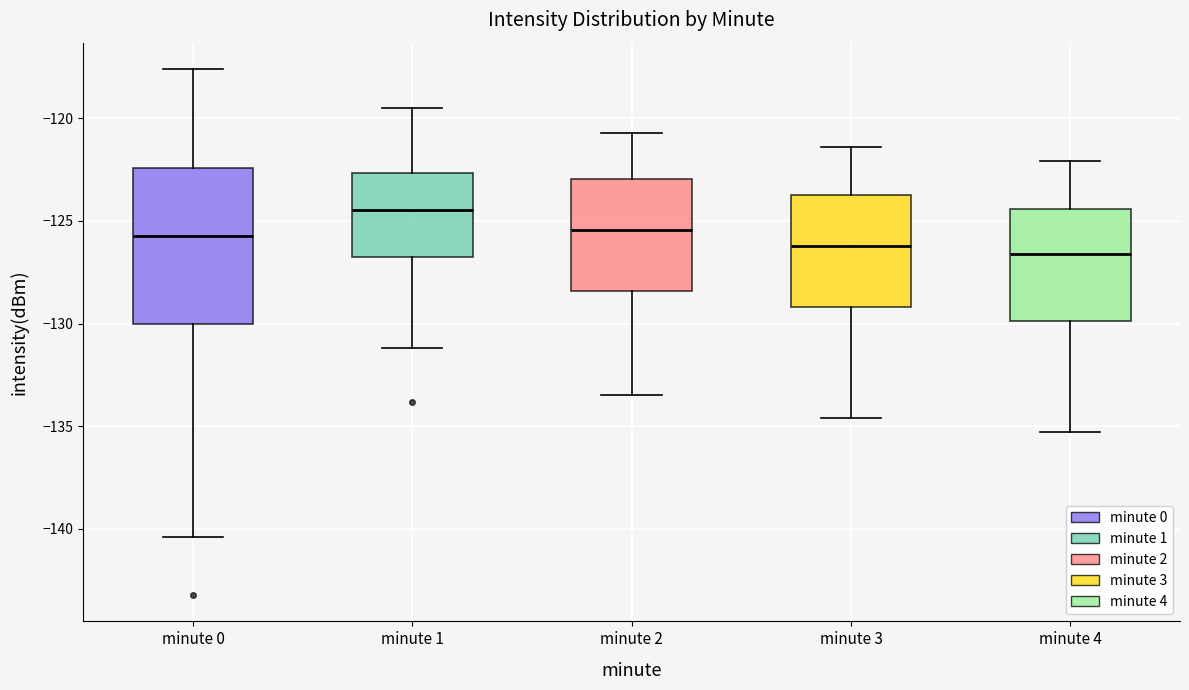

Comparing the boxes themselves (not the whiskers), which one is the tallest?

minute 0